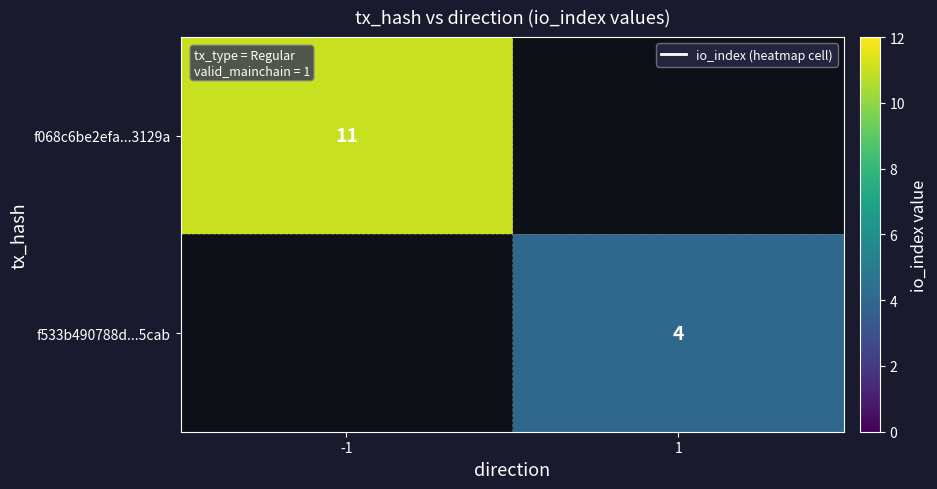

At how many categories does at least one series exceed 8?

1